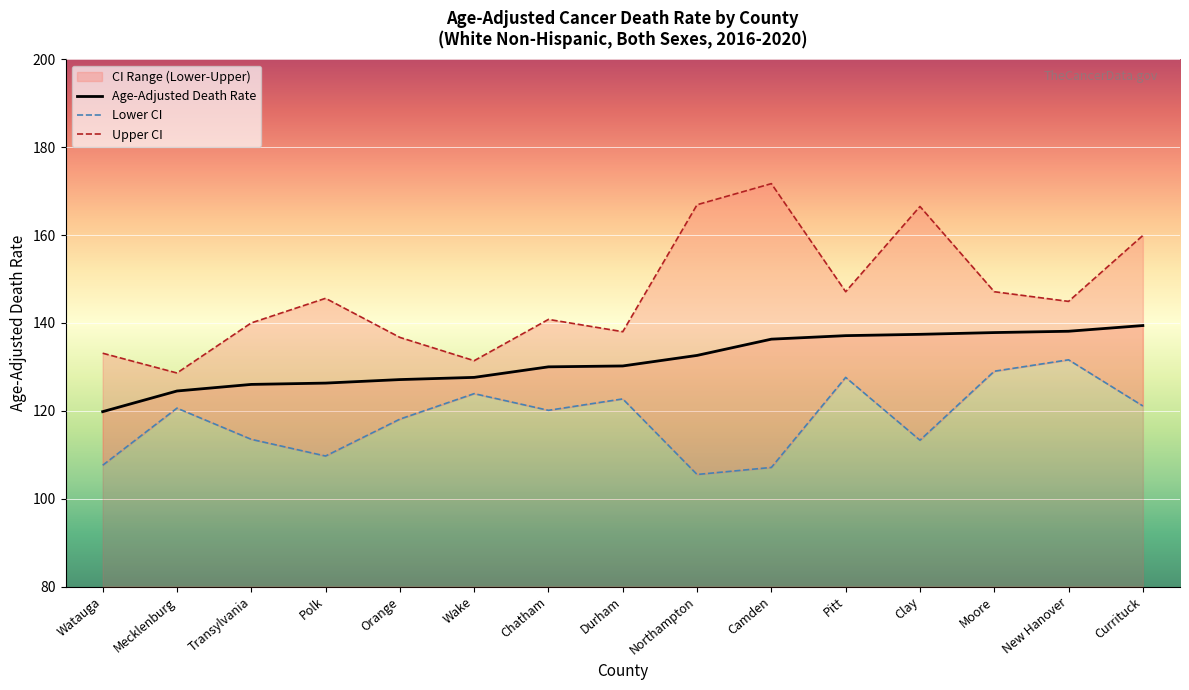

Reading left to right, transcribe all the data shown in this chart.

Age-Adjusted Death Rate: Watauga=119.8	Mecklenburg=124.5	Transylvania=126.0	Polk=126.3	Orange=127.1	Wake=127.6	Chatham=130.0	Durham=130.2	Northampton=132.6	Camden=136.3	Pitt=137.1	Clay=137.4	Moore=137.8	New Hanover=138.1	Currituck=139.4
Lower CI: Watauga=107.6	Mecklenburg=120.6	Transylvania=113.5	Polk=109.7	Orange=118.1	Wake=123.9	Chatham=120.1	Durham=122.7	Northampton=105.5	Camden=107.1	Pitt=127.6	Clay=113.3	Moore=129.0	New Hanover=131.6	Currituck=121.1
Upper CI: Watauga=133.1	Mecklenburg=128.6	Transylvania=140.0	Polk=145.6	Orange=136.7	Wake=131.4	Chatham=140.8	Durham=138.0	Northampton=166.9	Camden=171.7	Pitt=147.1	Clay=166.5	Moore=147.1	New Hanover=144.9	Currituck=159.9